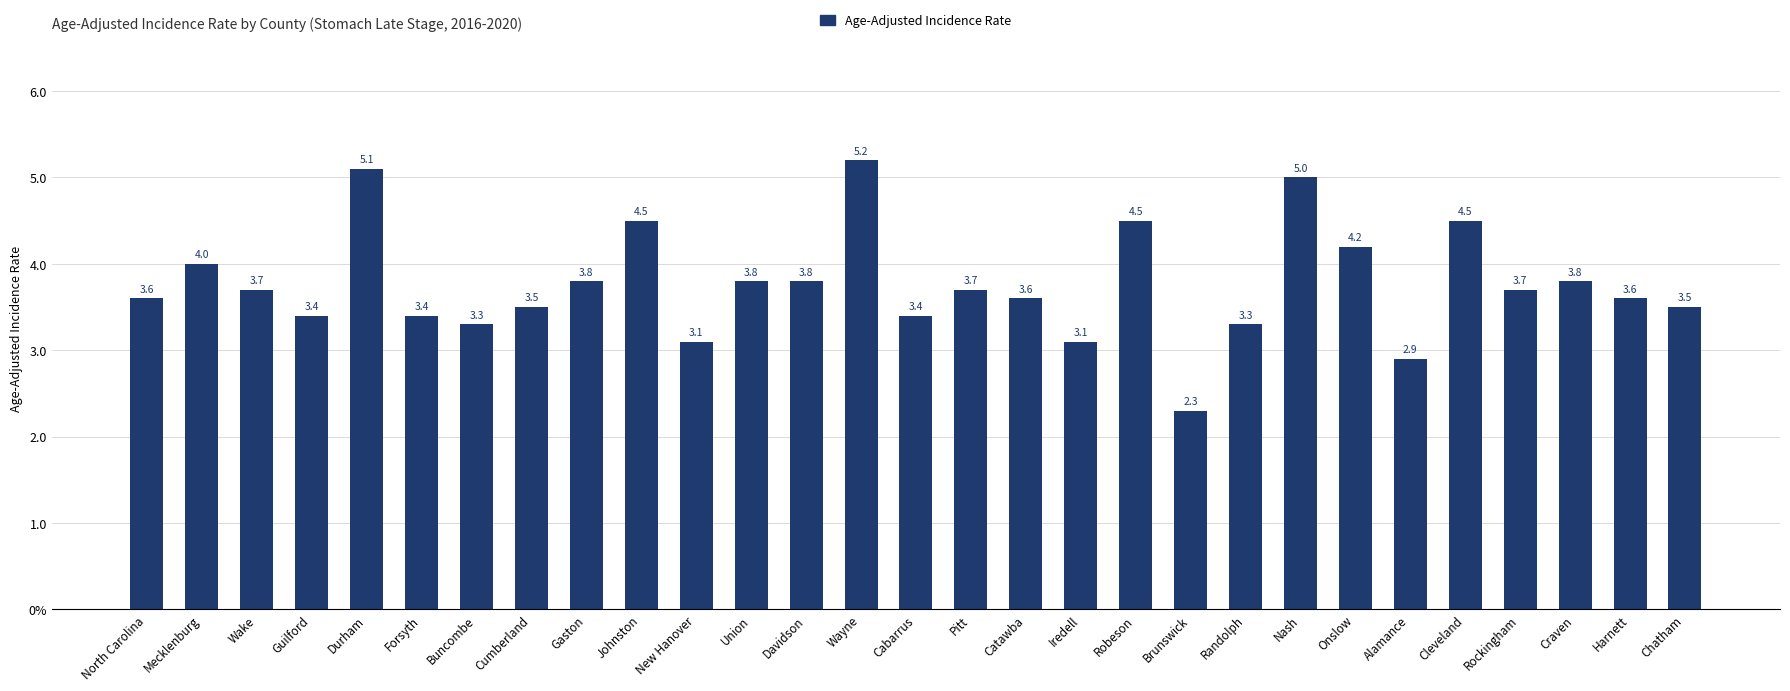

Rank the categories by value from lowest to highest.

Brunswick, Alamance, New Hanover, Iredell, Buncombe, Randolph, Guilford, Forsyth, Cabarrus, Cumberland, Chatham, North Carolina, Catawba, Harnett, Wake, Pitt, Rockingham, Gaston, Union, Davidson, Craven, Mecklenburg, Onslow, Johnston, Robeson, Cleveland, Nash, Durham, Wayne